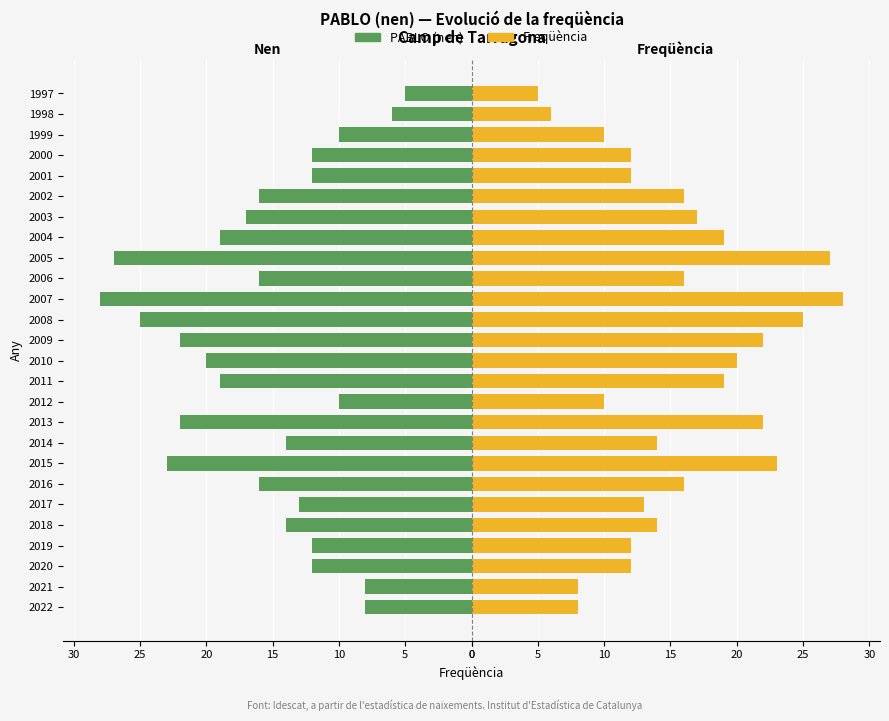

How many groups of bars are there?

26